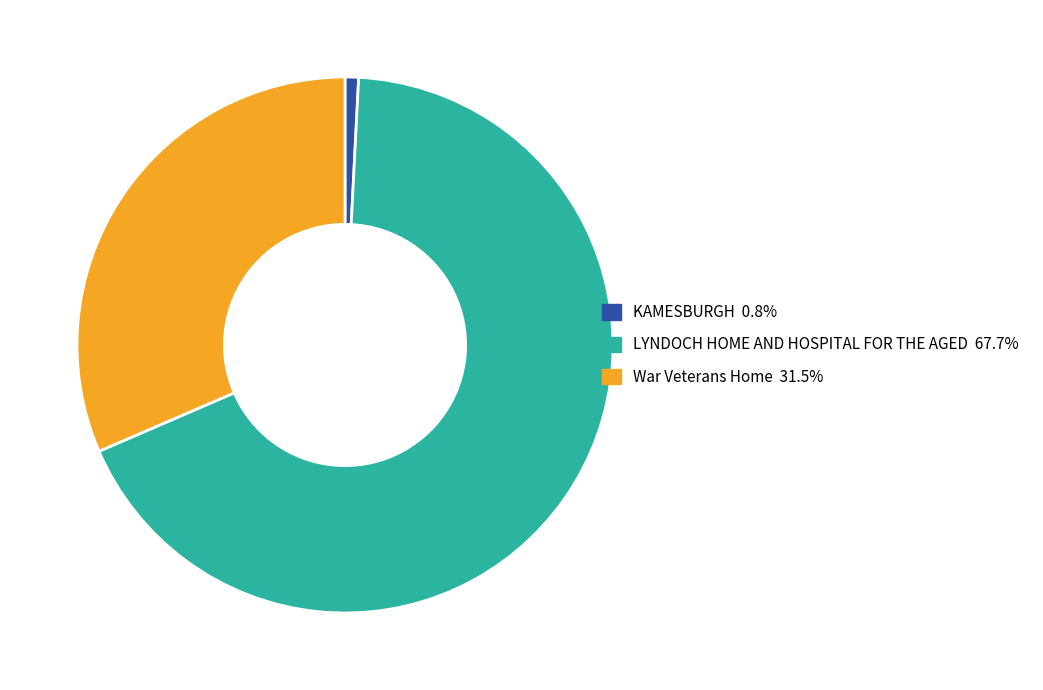

Does War Veterans Home 31.5% represent more than half of the total?

No